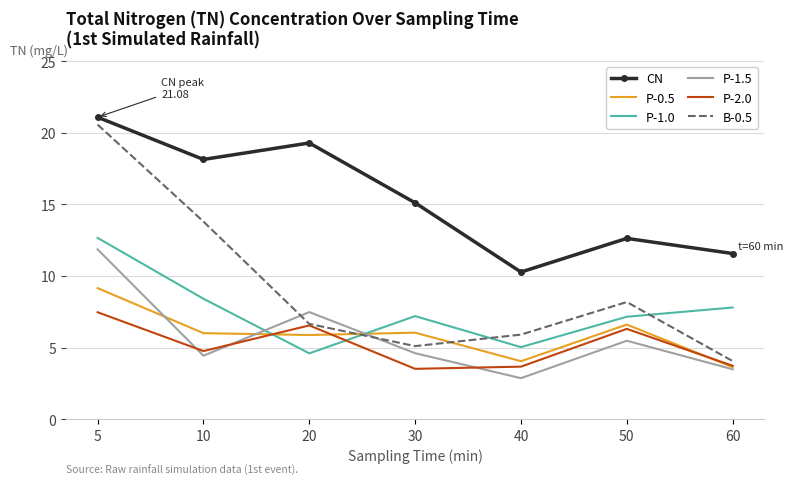

In P-1.5, how many points are lower than both neighbors (excluding endpoints)?

2